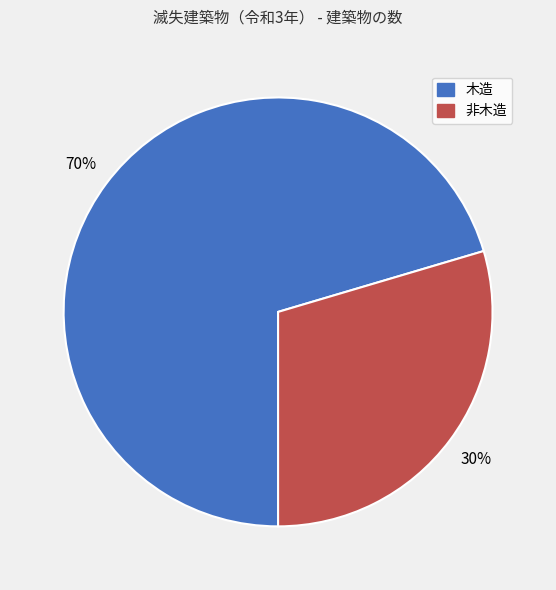

To the nearest percent, what percentage of the pie is 非木造?

30%